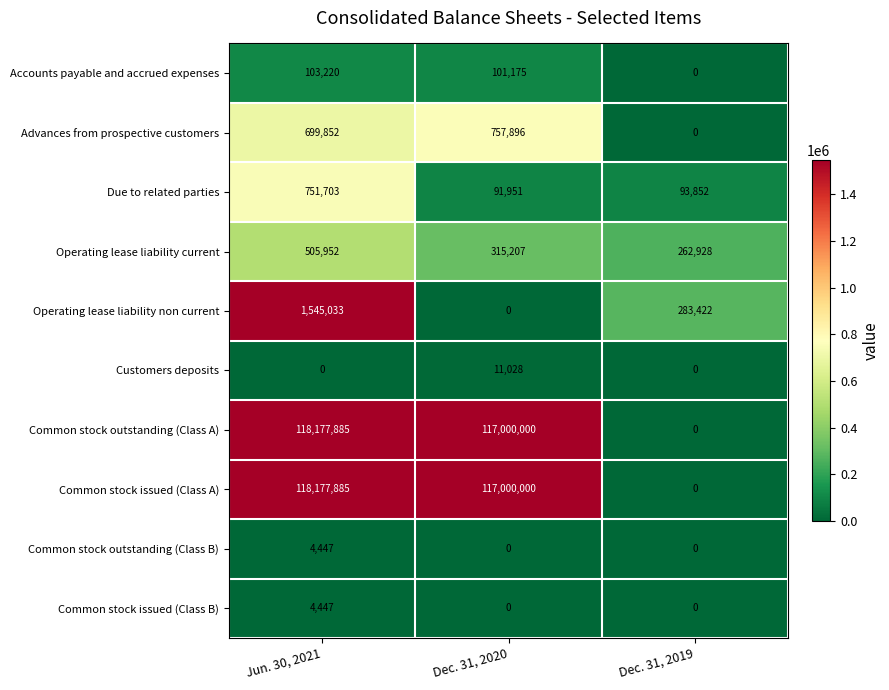

Reading left to right, extract all data points from this chart.

Accounts payable and accrued expenses: Jun. 30, 2021=103220	Dec. 31, 2020=101175	Dec. 31, 2019=0
Advances from prospective customers: Jun. 30, 2021=699852	Dec. 31, 2020=757896	Dec. 31, 2019=0
Due to related parties: Jun. 30, 2021=751703	Dec. 31, 2020=91951	Dec. 31, 2019=93852
Operating lease liability current: Jun. 30, 2021=505952	Dec. 31, 2020=315207	Dec. 31, 2019=262928
Operating lease liability non current: Jun. 30, 2021=1545033	Dec. 31, 2020=0	Dec. 31, 2019=283422
Customers deposits: Jun. 30, 2021=0	Dec. 31, 2020=11028	Dec. 31, 2019=0
Common stock outstanding (Class A): Jun. 30, 2021=118177885	Dec. 31, 2020=117000000	Dec. 31, 2019=0
Common stock issued (Class A): Jun. 30, 2021=118177885	Dec. 31, 2020=117000000	Dec. 31, 2019=0
Common stock outstanding (Class B): Jun. 30, 2021=4447	Dec. 31, 2020=0	Dec. 31, 2019=0
Common stock issued (Class B): Jun. 30, 2021=4447	Dec. 31, 2020=0	Dec. 31, 2019=0